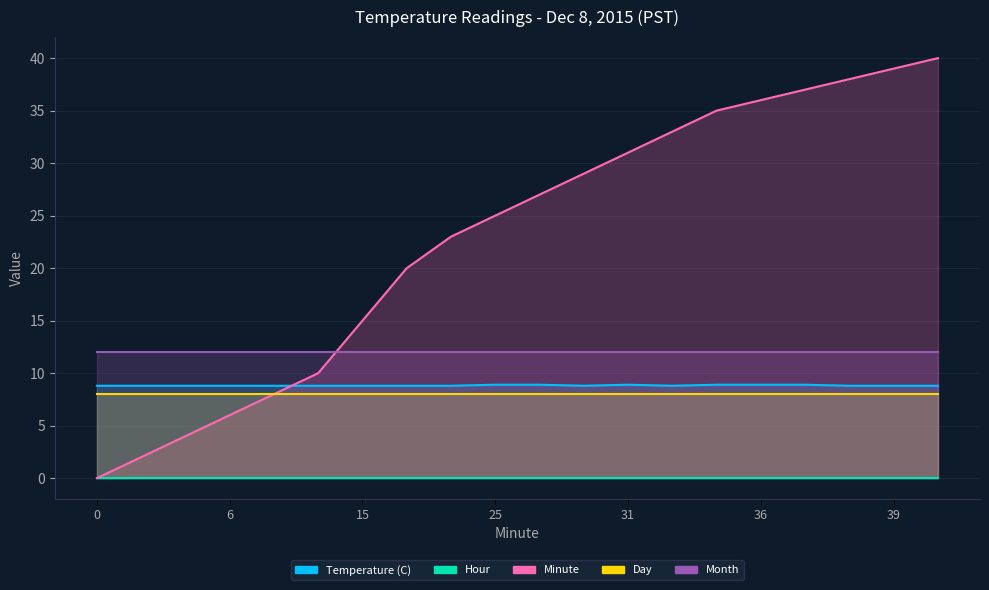

How many series are shown in this chart?

5